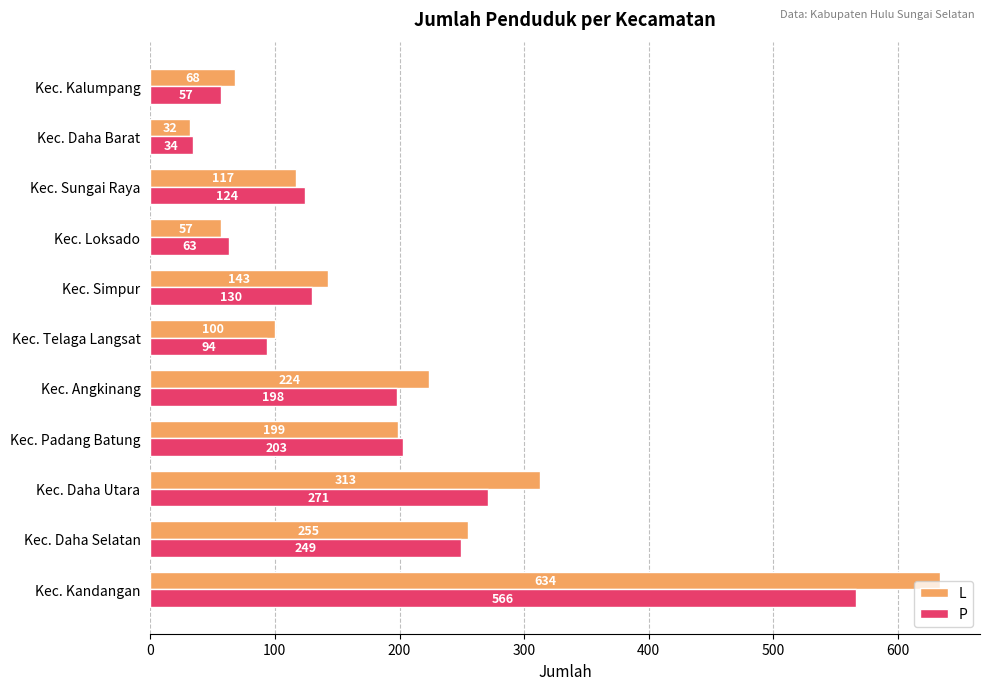

At which category is the sum across all series the highest?

Kec. Kandangan